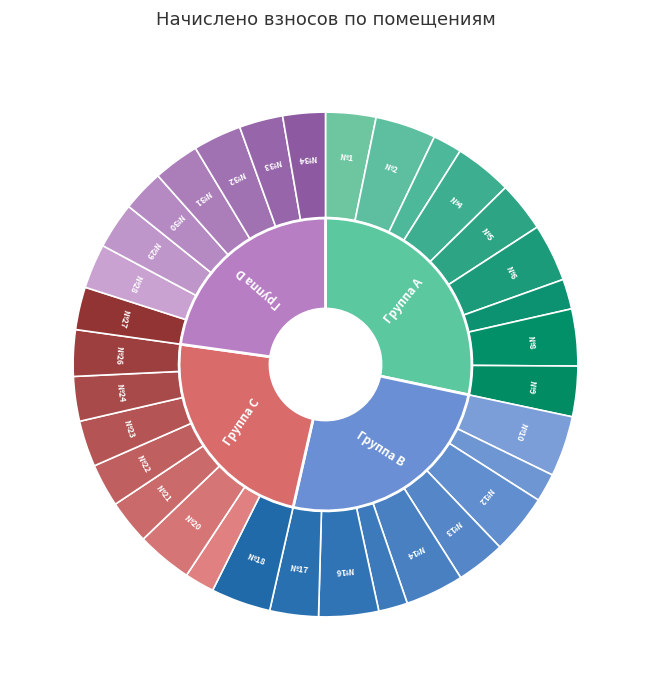

What is the largest slice in the pie chart?

10